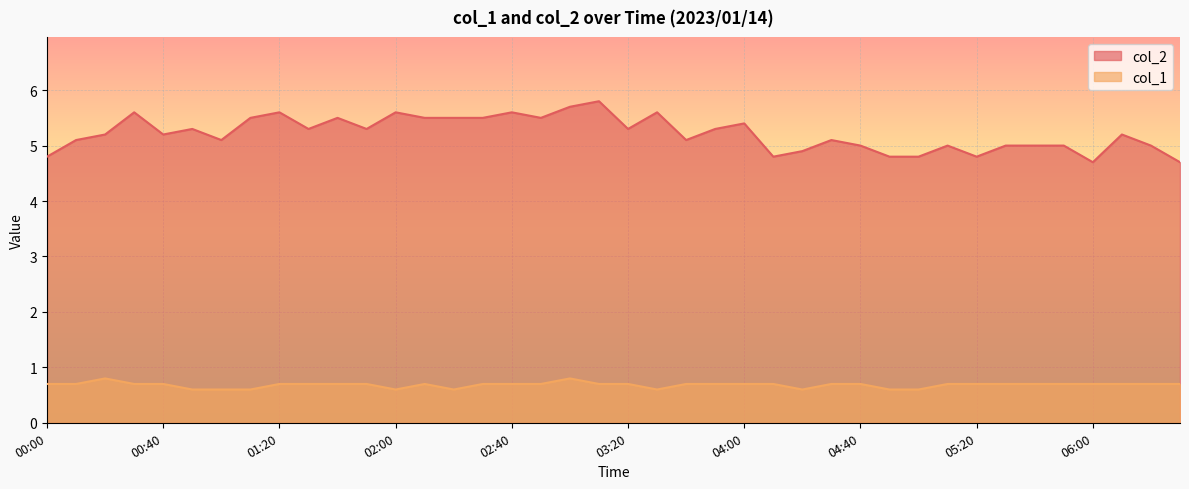

Reading left to right, transcribe all the data shown in this chart.

col_2: 00:00=4.8	00:10=5.1	00:20=5.2	00:30=5.6	00:40=5.2	00:50=5.3	01:00=5.1	01:10=5.5	01:20=5.6	01:30=5.3	01:40=5.5	01:50=5.3	02:00=5.6	02:10=5.5	02:20=5.5	02:30=5.5	02:40=5.6	02:50=5.5	03:00=5.7	03:10=5.8	03:20=5.3	03:30=5.6	03:40=5.1	03:50=5.3	04:00=5.4	04:10=4.8	04:20=4.9	04:30=5.1	04:40=5.0	04:50=4.8	05:00=4.8	05:10=5.0	05:20=4.8	05:30=5.0	05:40=5.0	05:50=5.0	06:00=4.7	06:10=5.2	06:20=5.0	06:30=4.7
col_1: 00:00=0.7	00:10=0.7	00:20=0.8	00:30=0.7	00:40=0.7	00:50=0.6	01:00=0.6	01:10=0.6	01:20=0.7	01:30=0.7	01:40=0.7	01:50=0.7	02:00=0.6	02:10=0.7	02:20=0.6	02:30=0.7	02:40=0.7	02:50=0.7	03:00=0.8	03:10=0.7	03:20=0.7	03:30=0.6	03:40=0.7	03:50=0.7	04:00=0.7	04:10=0.7	04:20=0.6	04:30=0.7	04:40=0.7	04:50=0.6	05:00=0.6	05:10=0.7	05:20=0.7	05:30=0.7	05:40=0.7	05:50=0.7	06:00=0.7	06:10=0.7	06:20=0.7	06:30=0.7